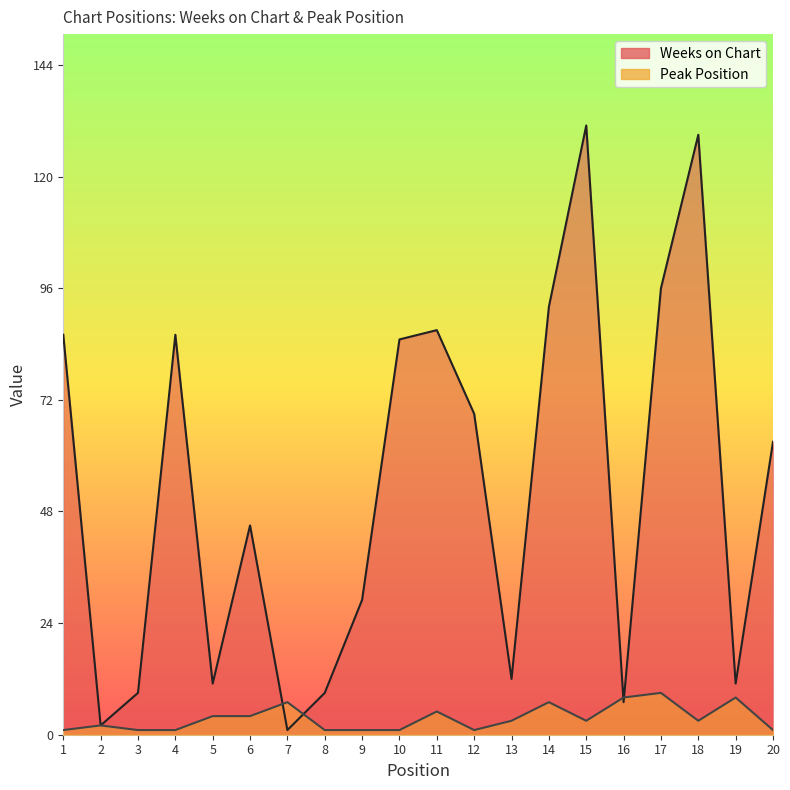

How many lines are shown in the chart?

2